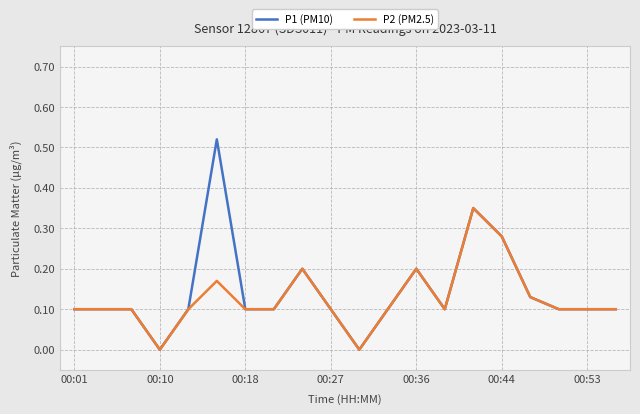

Which series has the largest range (max minus min)?

P1 (PM10)